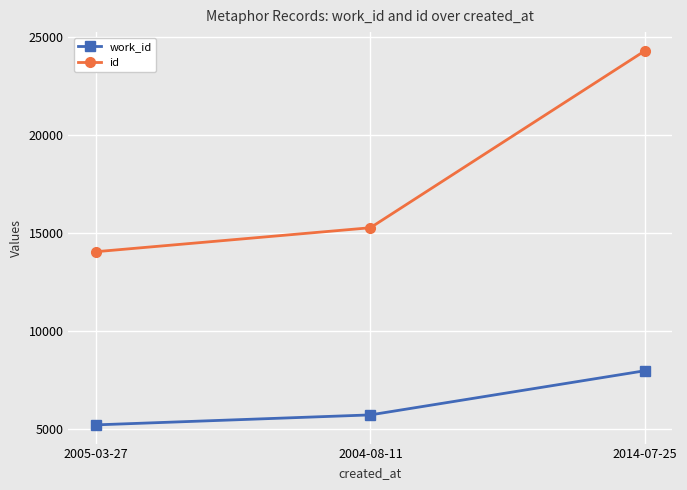

What is the sum of the work_id values at 2004-08-11 and 2005-03-27?

10955